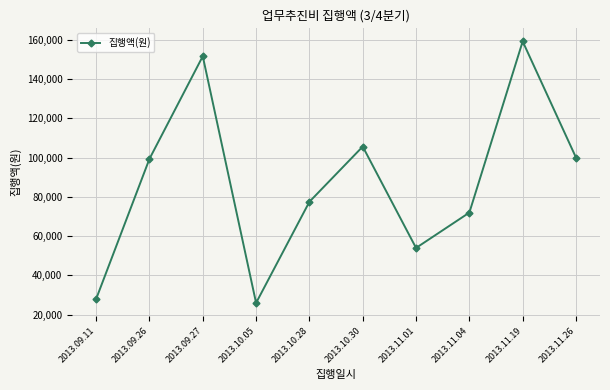

The value at 2013.11.04 is 72000. True or false?

True